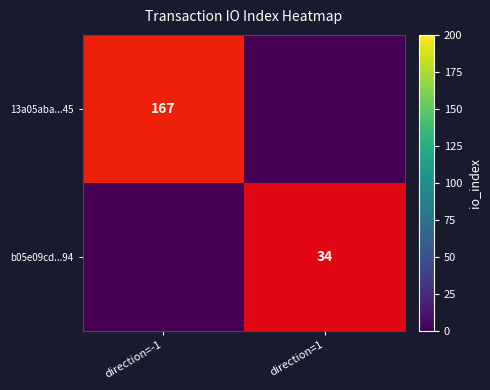

Is it true that b05e09cd...94 equals 14 at direction=1?

False